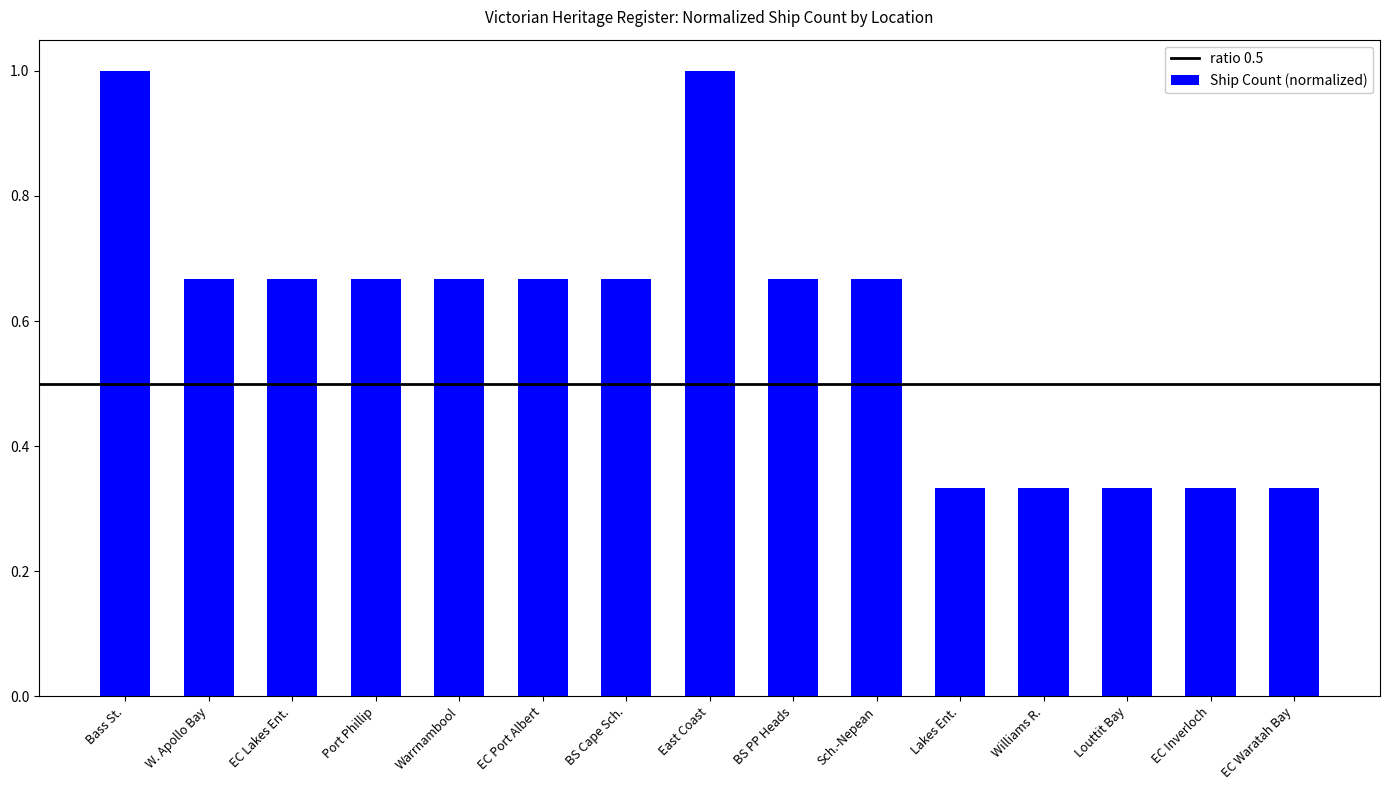

What is the sum of the values at Bass St. and Port Phillip?

1.7